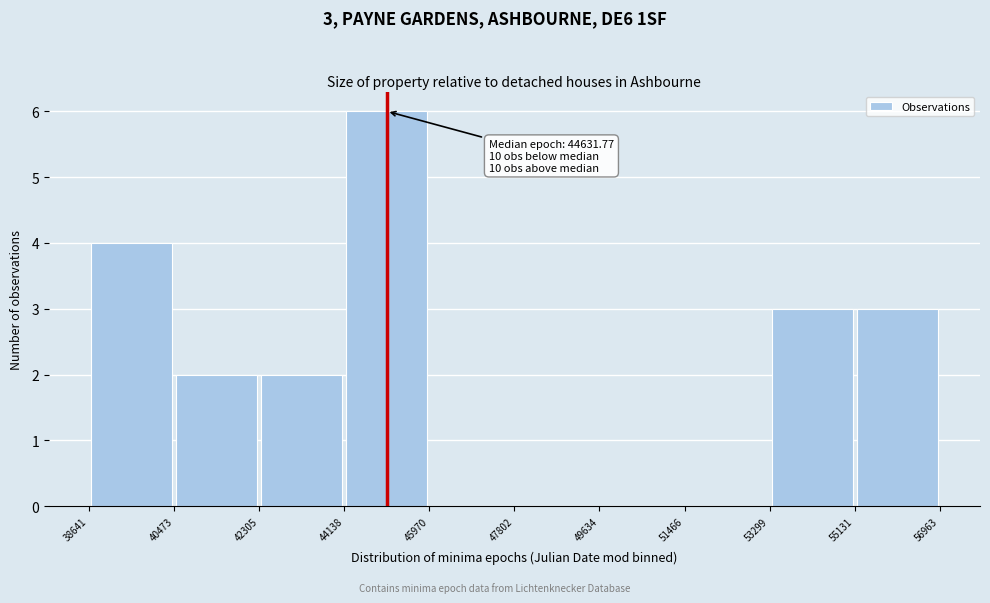

Over which range of the x-axis is the bar tallest?

44138 to 45970